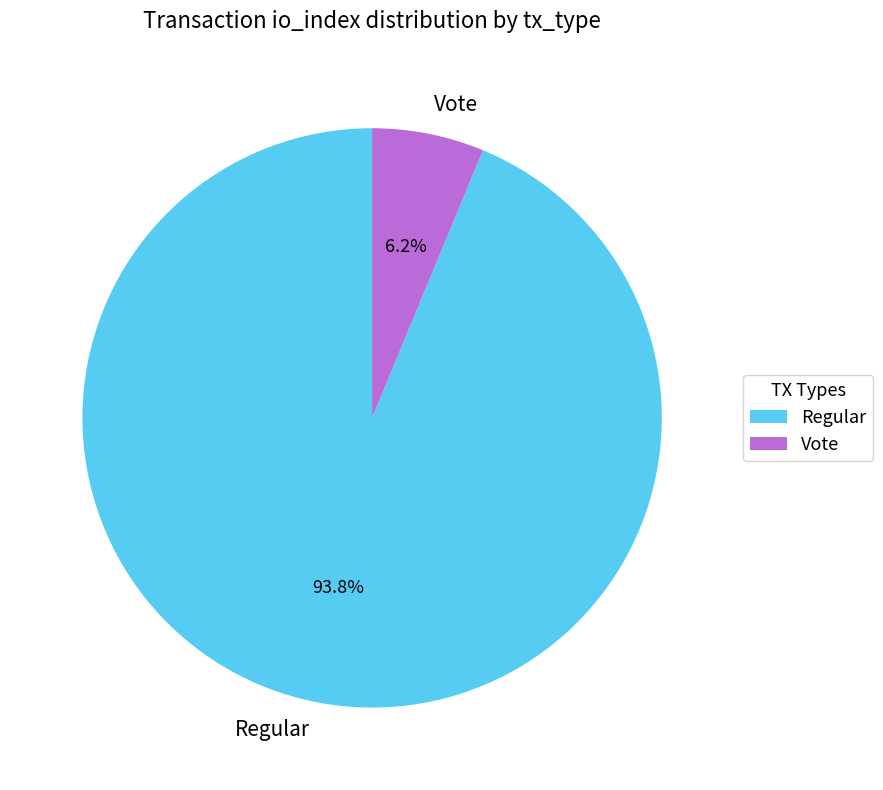

Between Regular and Vote, which is larger?

Regular